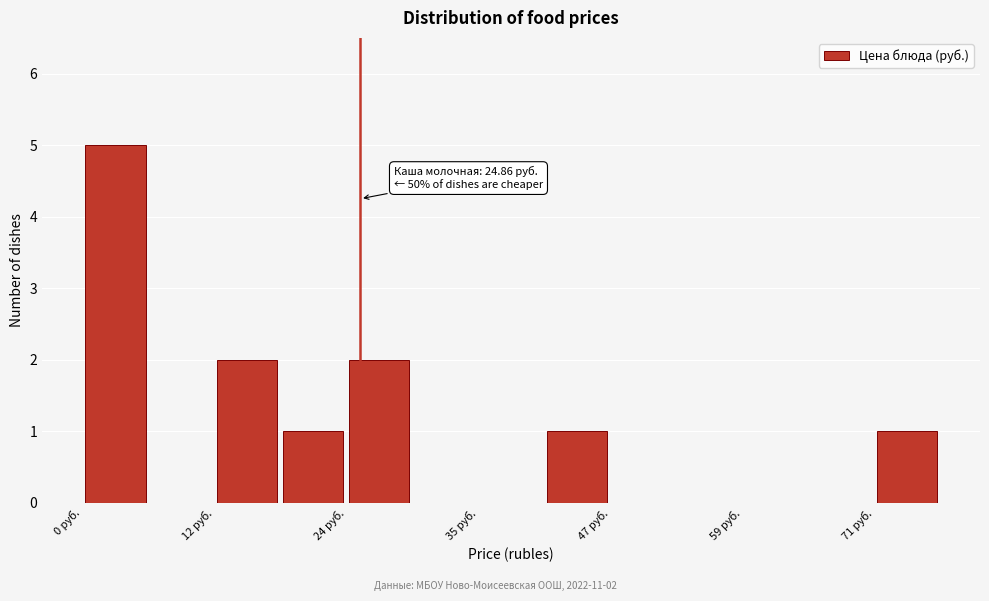

Read against the x-axis, roughly where is the centre of the tallest bar?

2